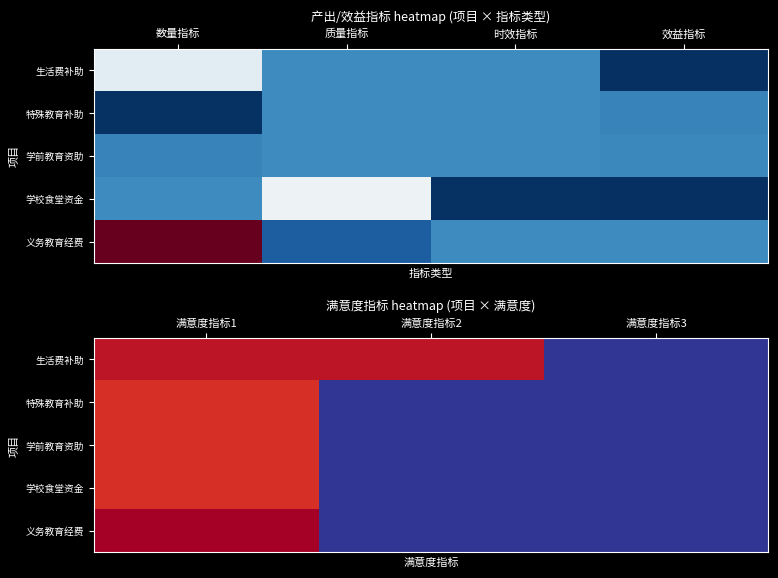

Which series has the largest range (max minus min)?

义务教育经费